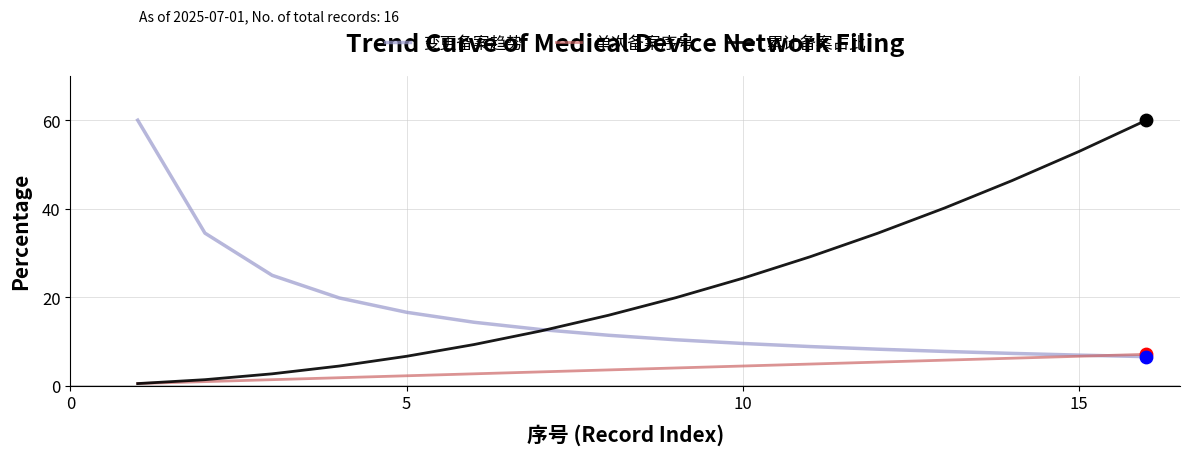

Which series has the widest spread of values?

累计备案占比